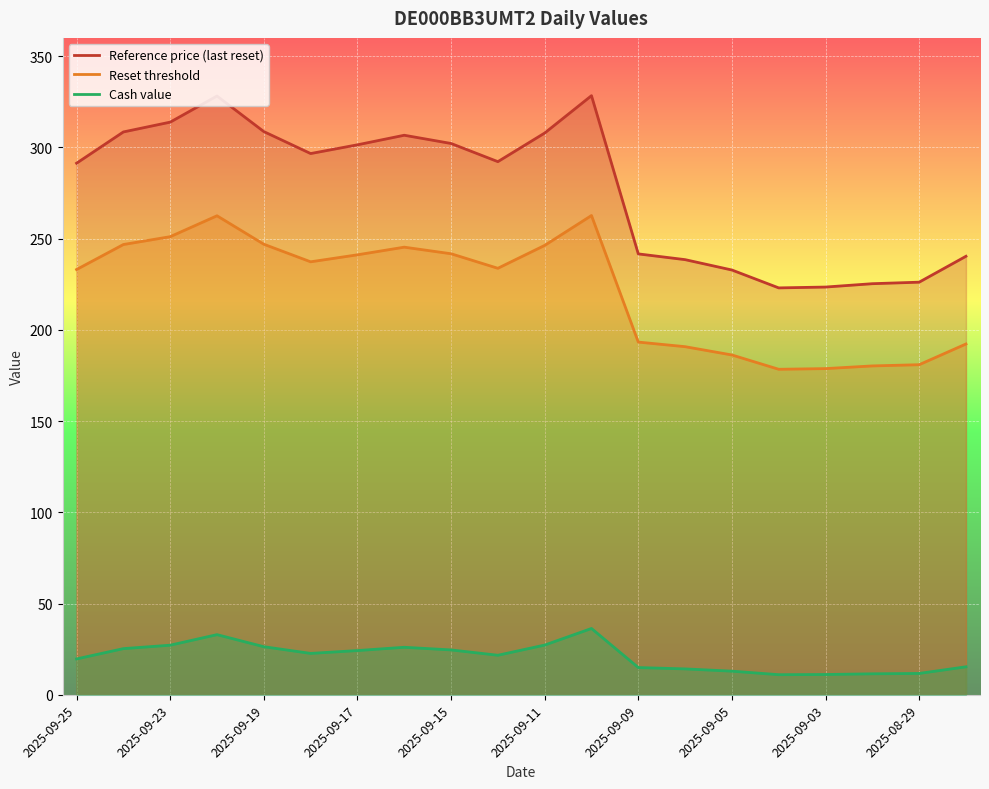

What is the minimum value shown in the chart?

11.0